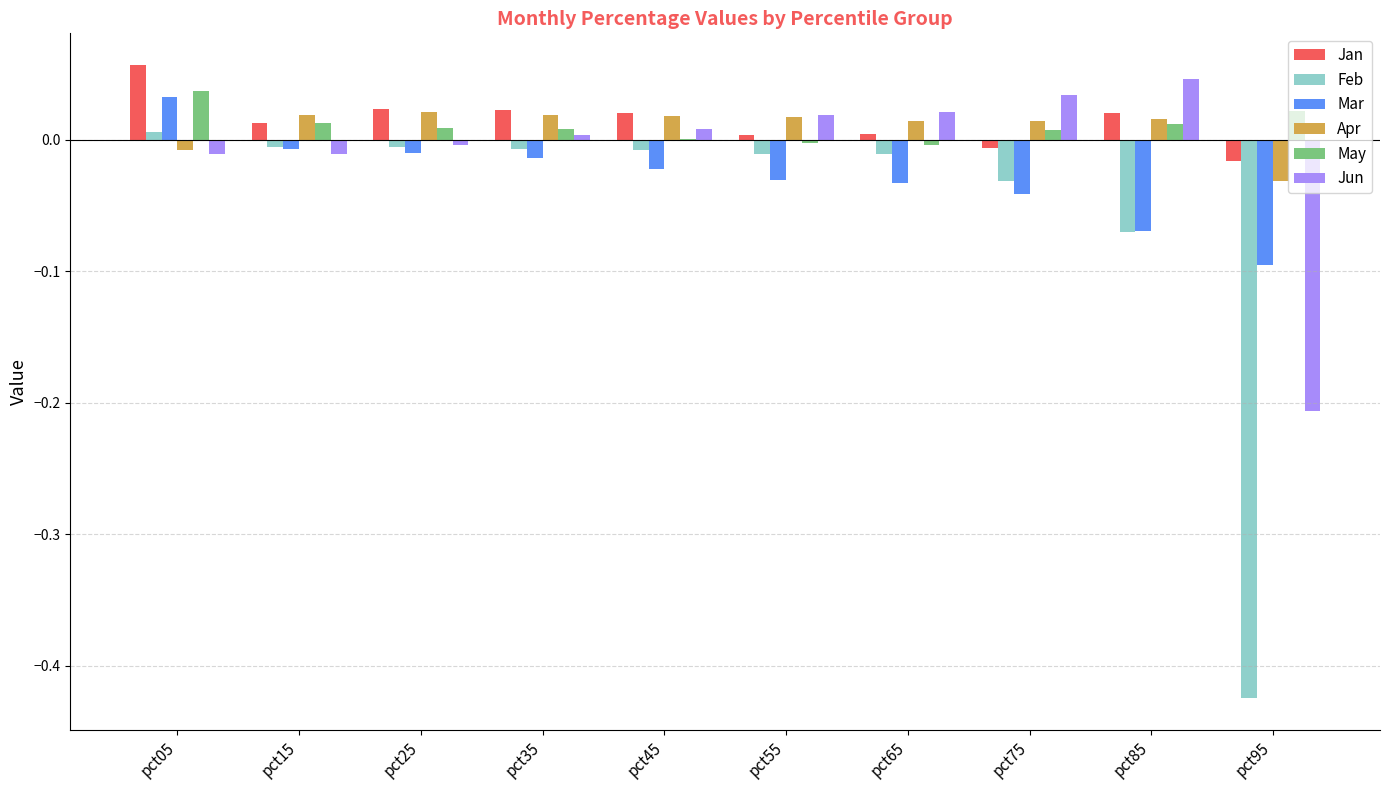

How many groups of bars are there?

10